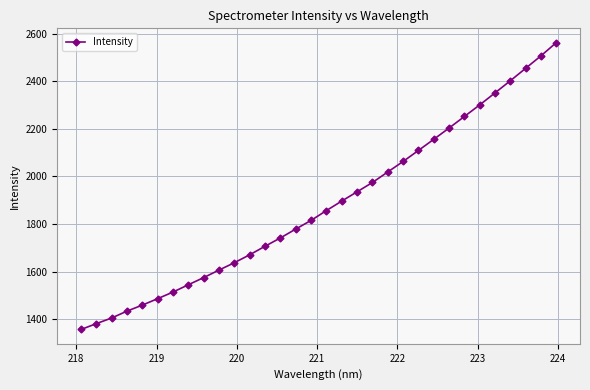

What is the value of the 20th point from the left?

1974.3